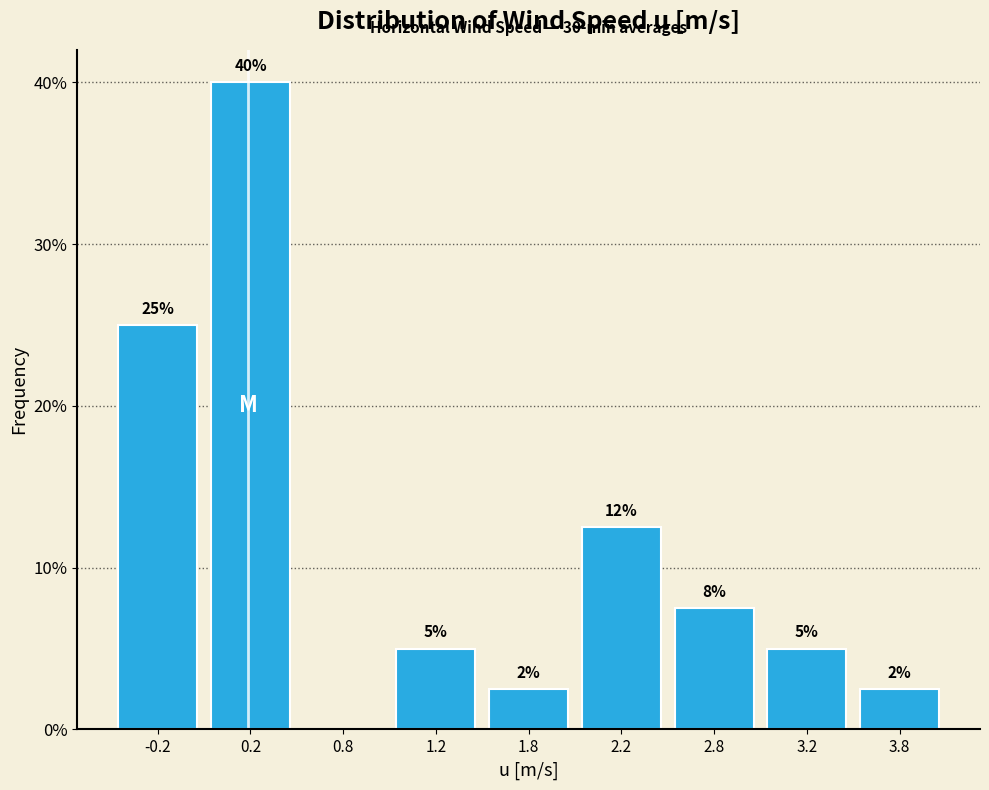

Read the value at 2.2.

12.5